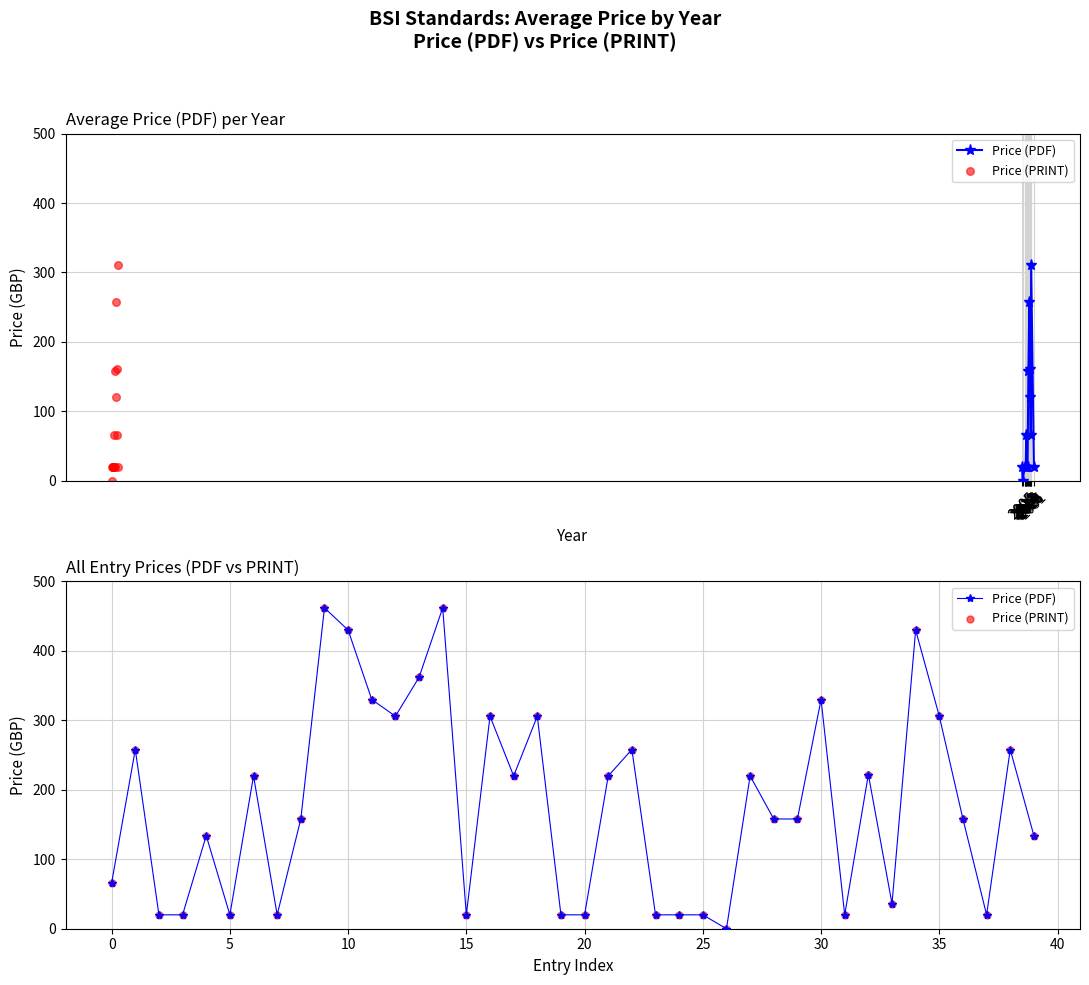

Which series has the widest spread of Y values?

Price (PDF)